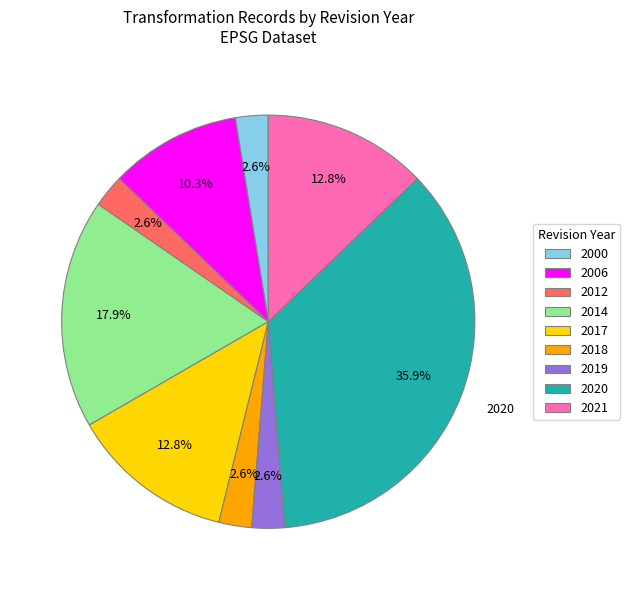

What is the largest slice in the pie chart?

2020